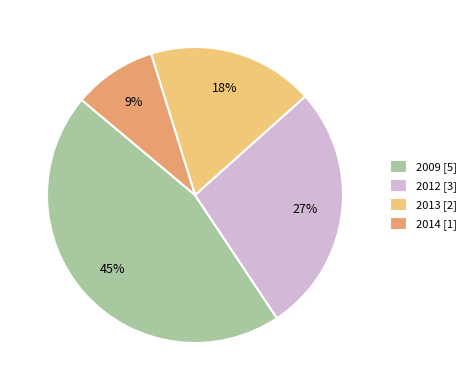

Combined, do 2013 [2] and 2012 [3] account for over 50%?

No